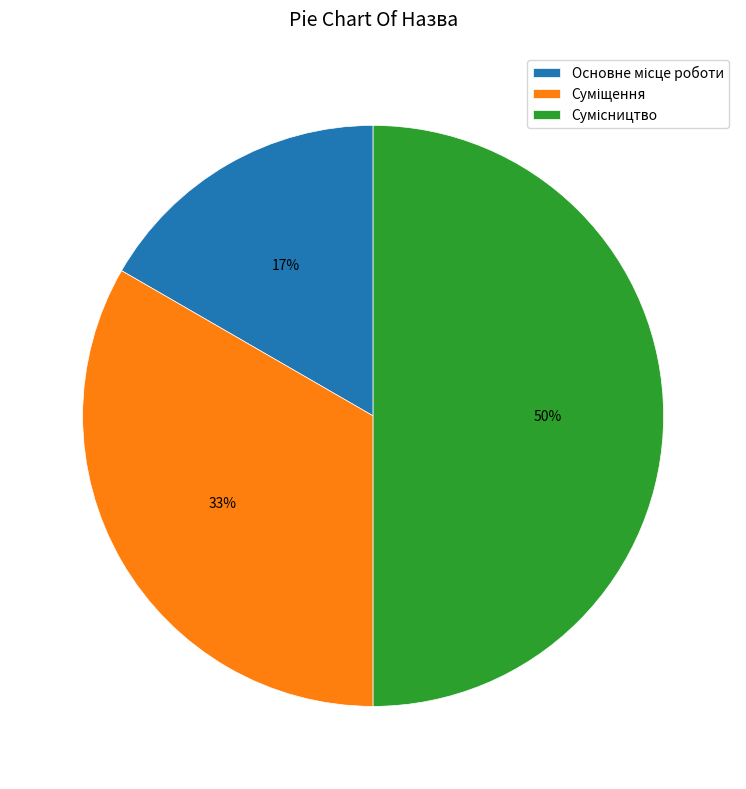

To the nearest percent, what is the difference between the largest and smallest slice percentages?

33%